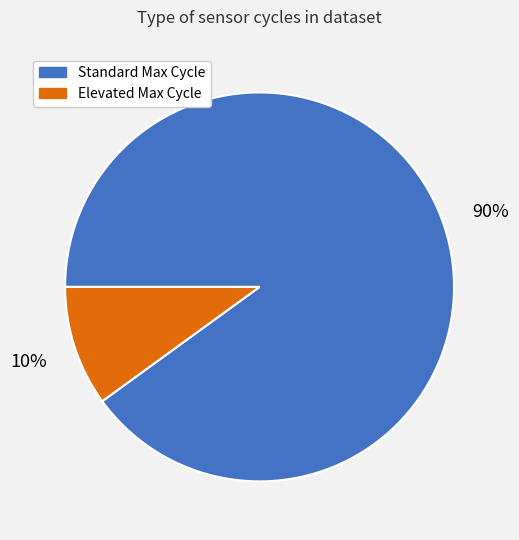

To the nearest percent, what is the average slice percentage?

50%